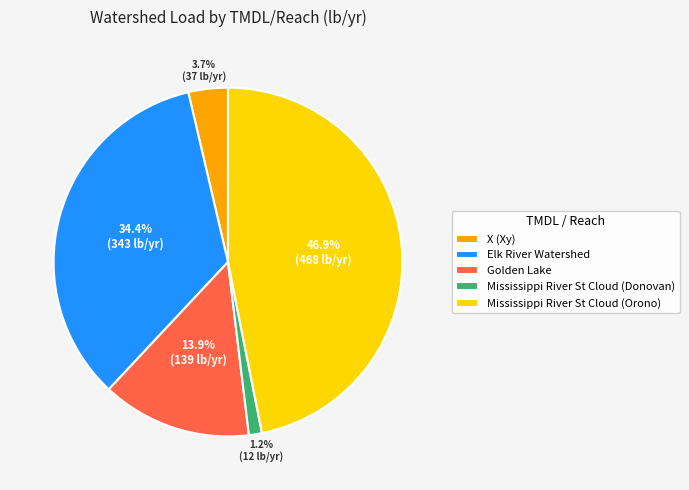

Rank the categories by value from highest to lowest.

Mississippi River St Cloud (Orono), Elk River Watershed, Golden Lake, X (Xy), Mississippi River St Cloud (Donovan)